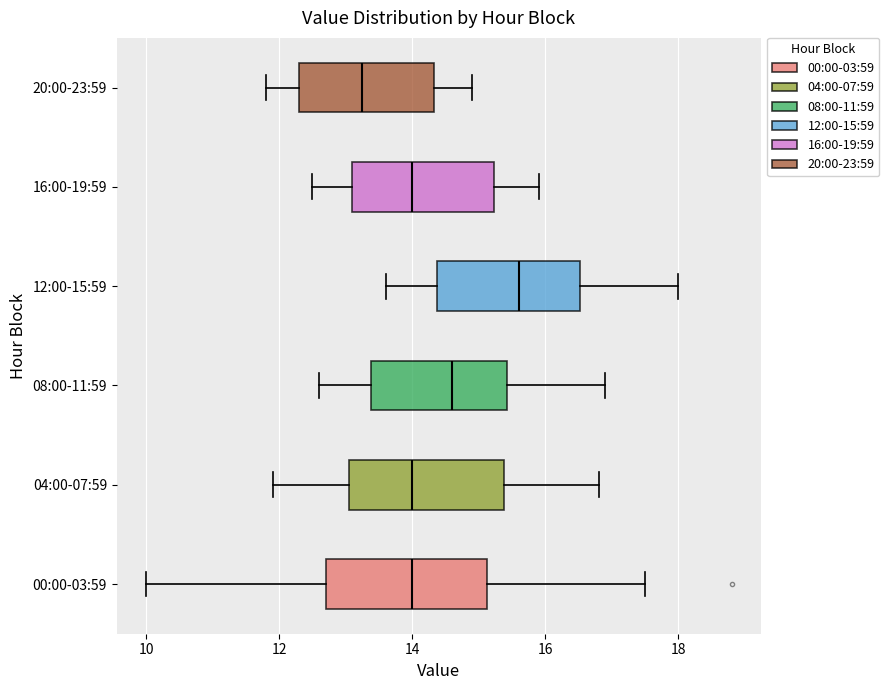

Which box has the furthest to the right median line?

12:00-15:59